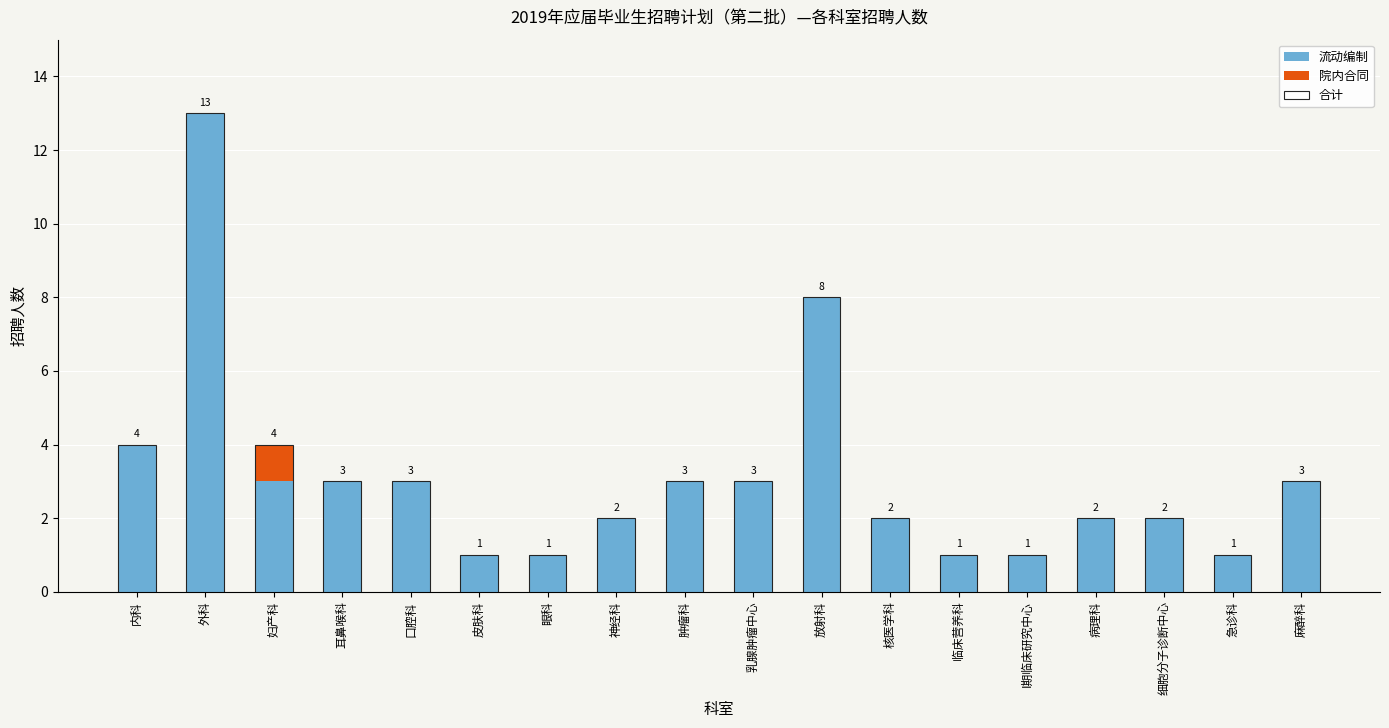

At which label does 合计 first exceed 3?

内科